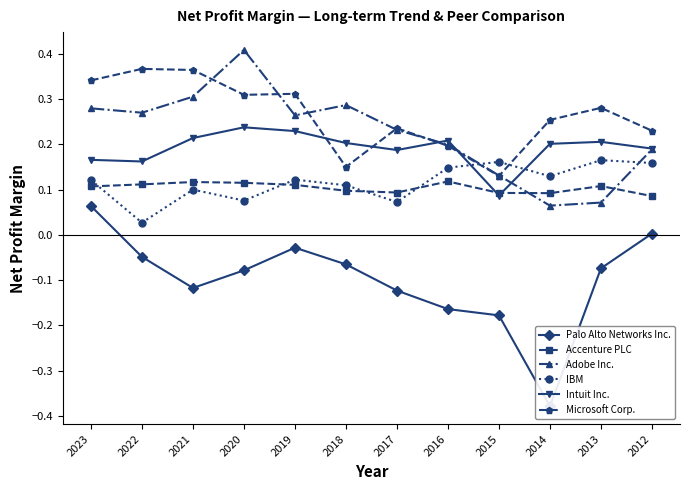

True or false: Palo Alto Networks Inc. has a value of -0.1 at 2020.

False